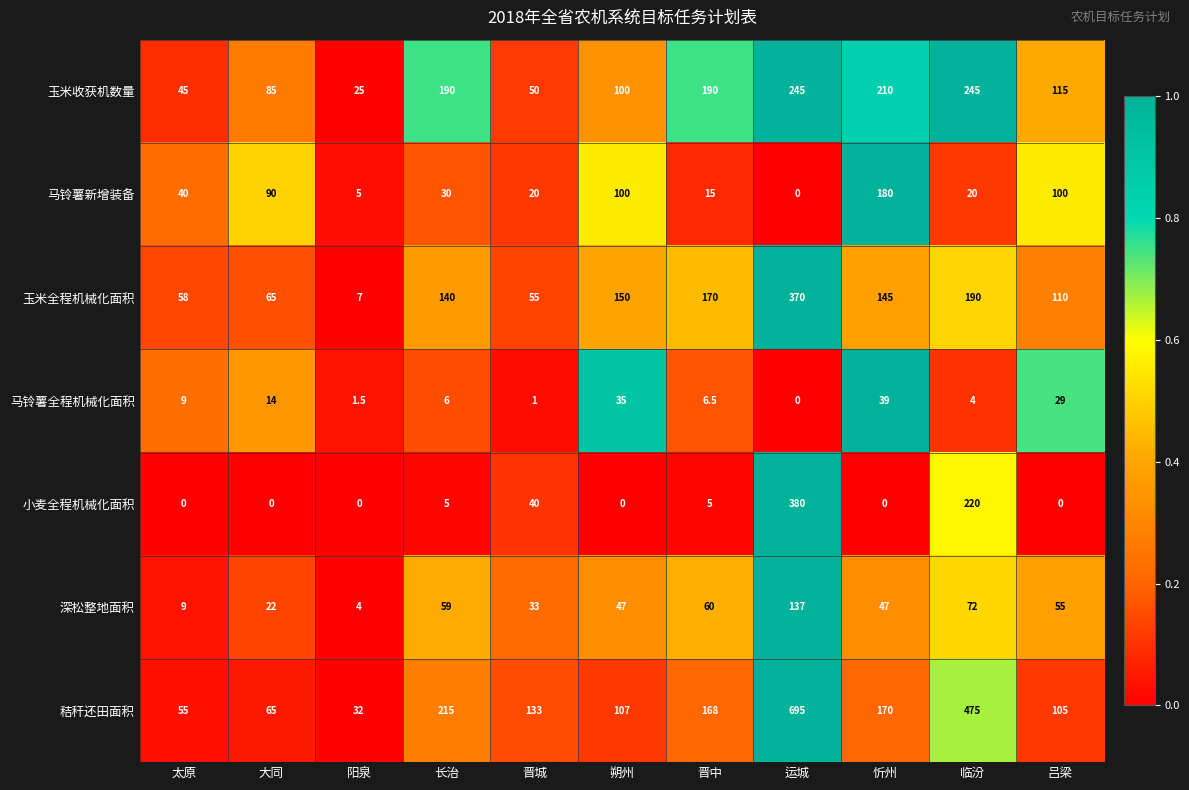

The 小麦全程机械化面积 series shows -124.5 at 忻州. True or false?

False